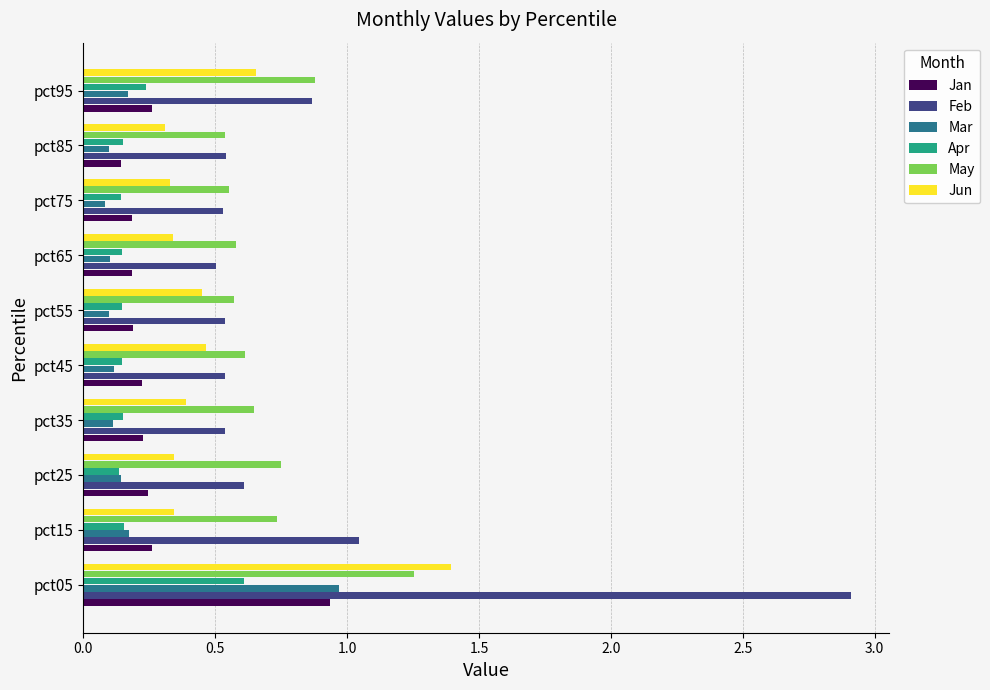

How many Jun values are between 0 and 1?

9